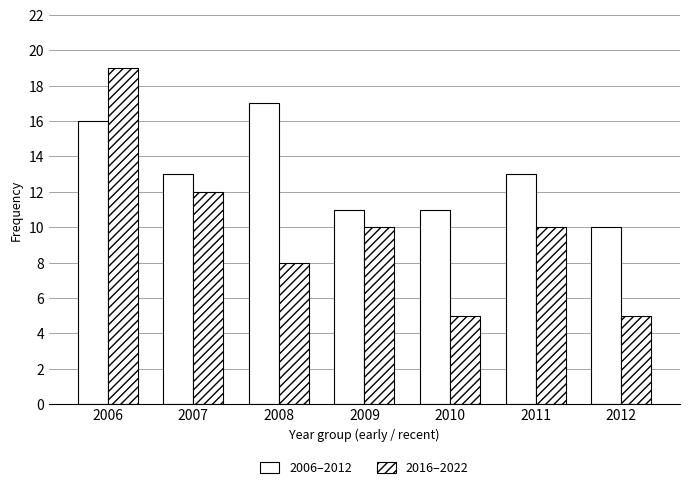

Is it true that 2016–2022 equals 2 at 2008?

False